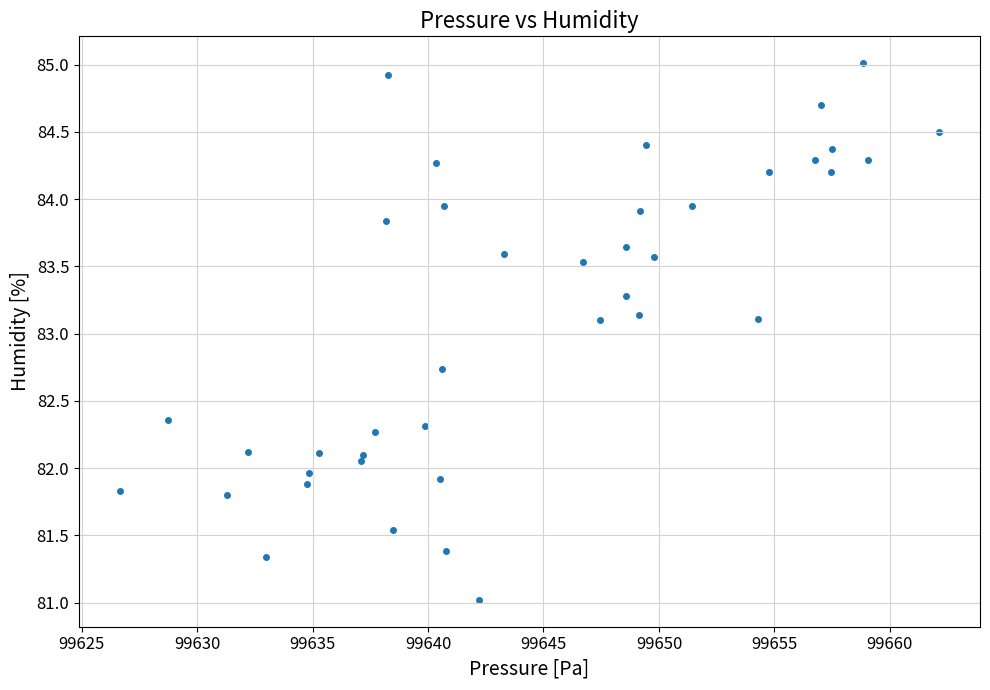

What is the range of Y values (max minus min)?

4.0